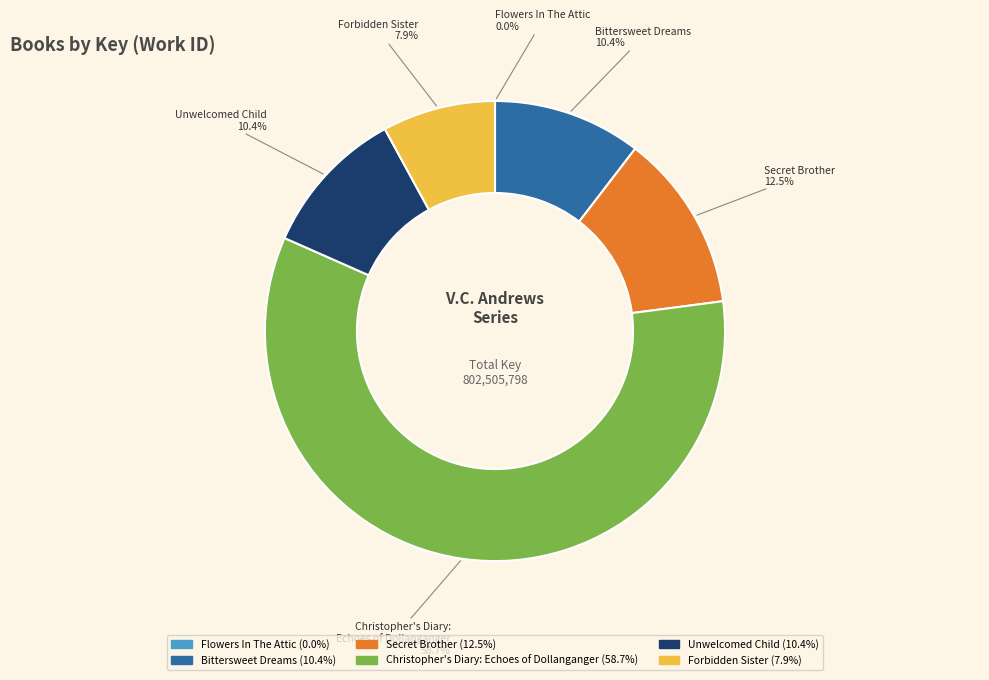

What is the largest slice in the pie chart?

Christopher's Diary: Echoes of Dollanganger